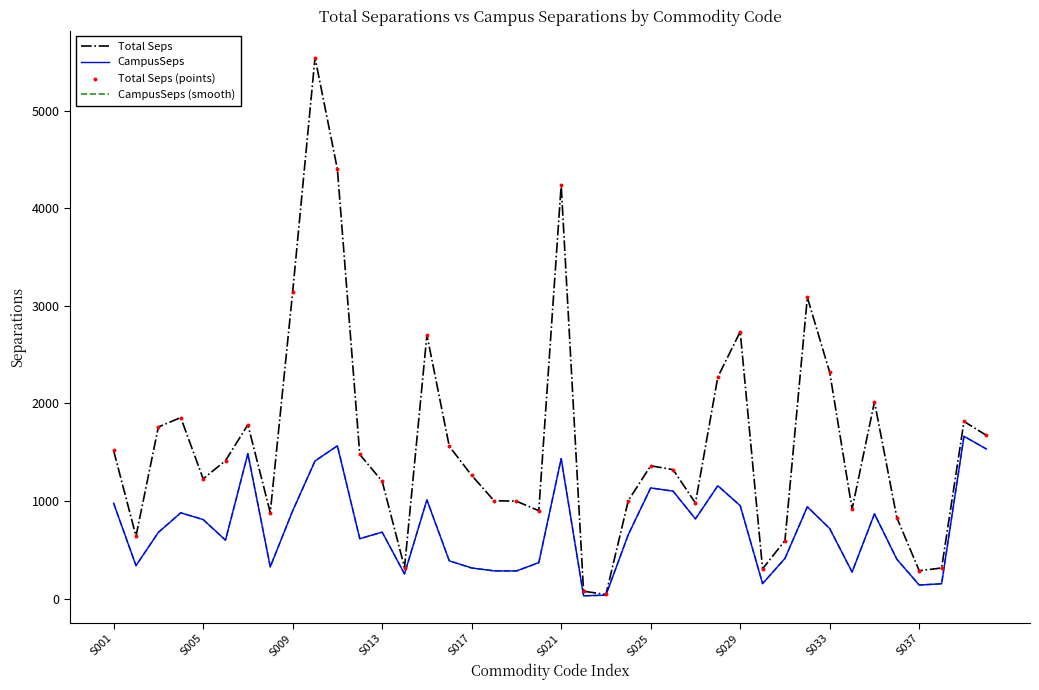

Is this an area chart (filled region under the line)?

No